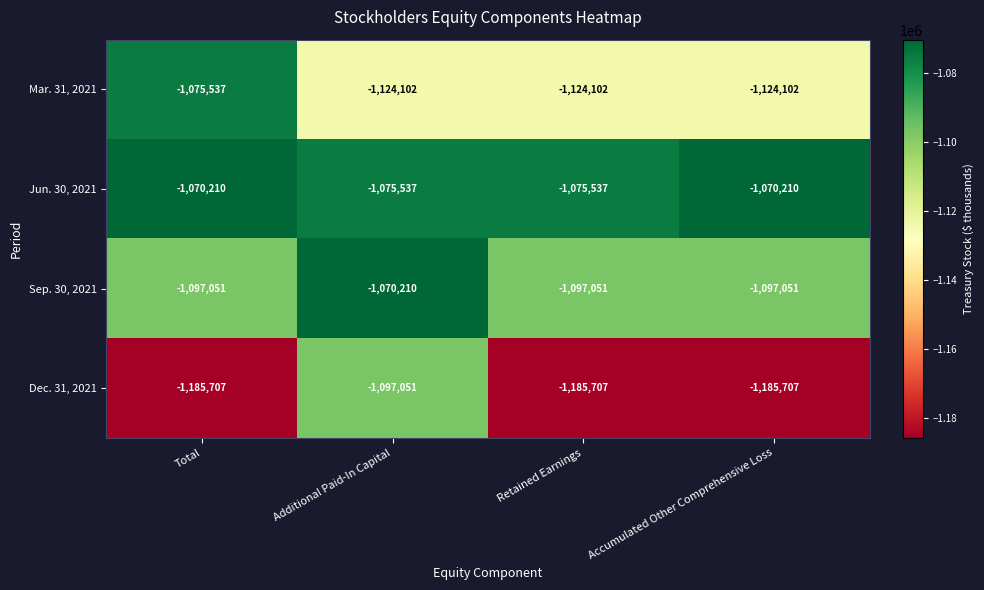

At which label is Mar. 31, 2021 closest to -1099819?

Total